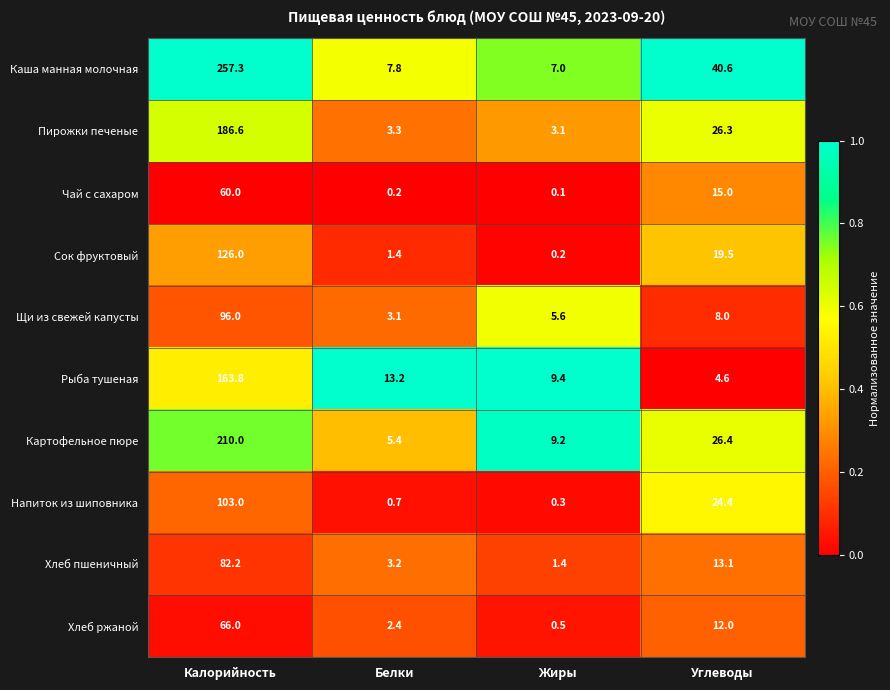

What is the total value across all series at Калорийность?

1350.9